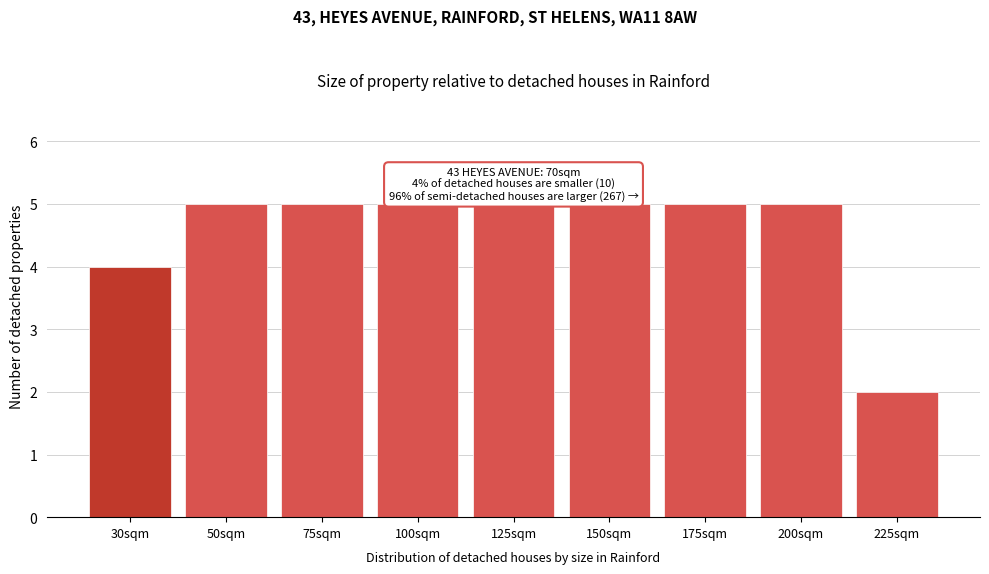

Reading left to right, extract all data points from this chart.

4	5	5	5	5	5	5	5	2